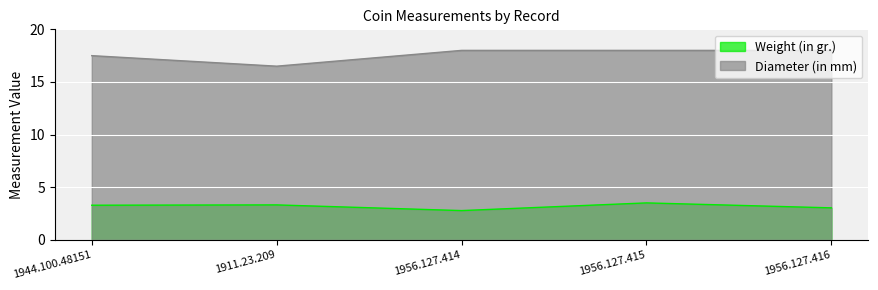

Reading left to right, what are all the values shown in this chart?

Weight (in gr.): 3.3	3.3	2.8	3.5	3.0
Diameter (in mm): 17.5	16.5	18.0	18.0	18.0